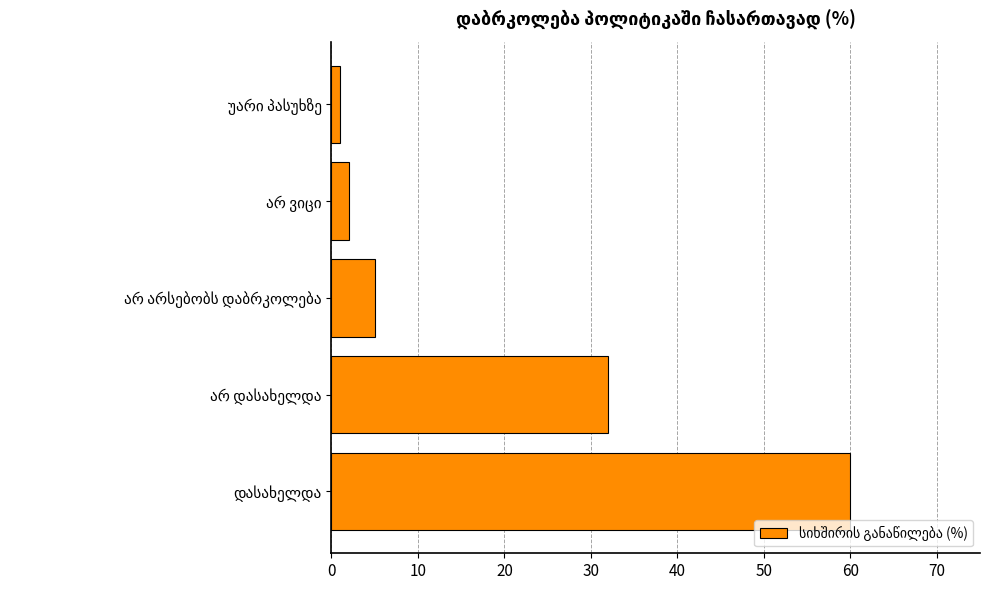

Are the bars horizontal?

Yes